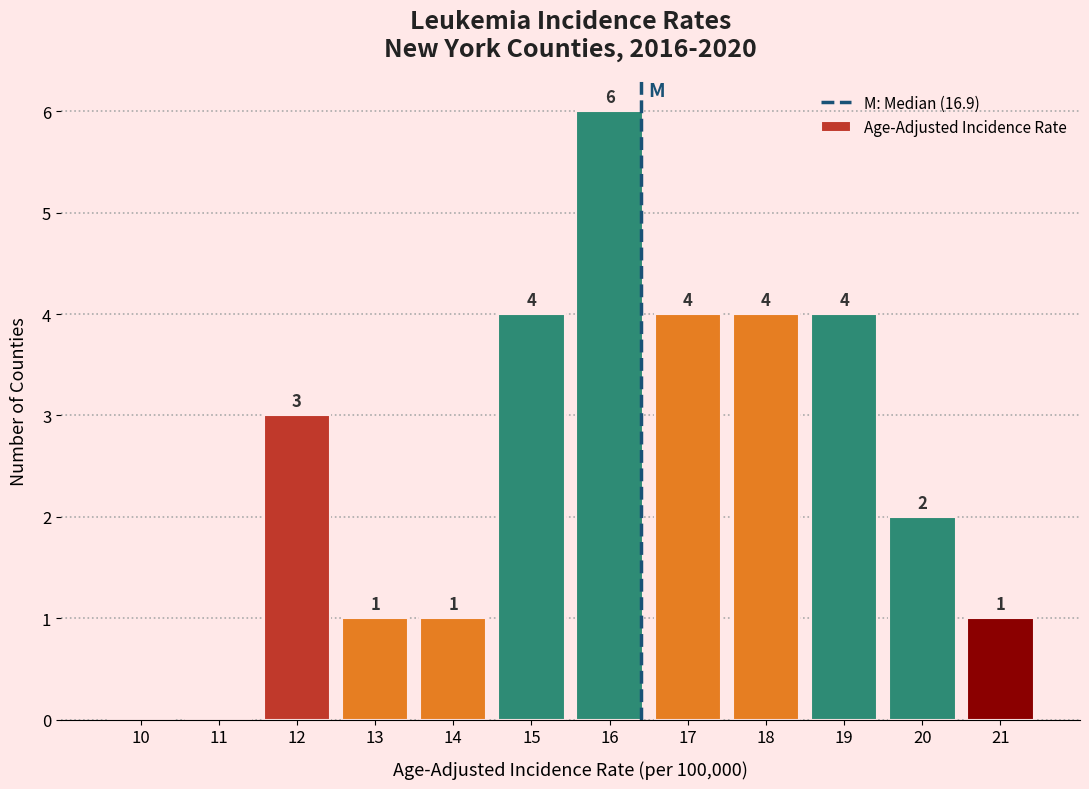

Reading left to right, transcribe all the data shown in this chart.

10=0	11=0	12=3	13=1	14=1	15=4	16=6	17=4	18=4	19=4	20=2	21=1